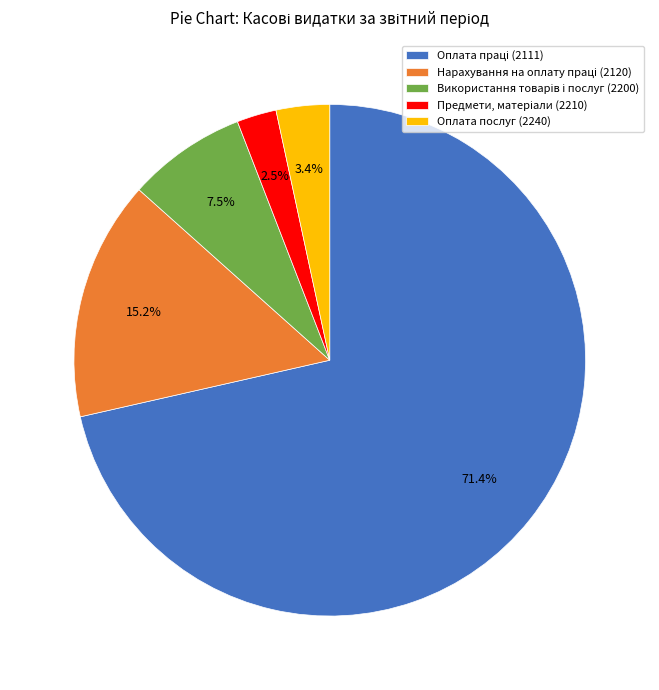

Is there a majority slice in this chart?

Yes